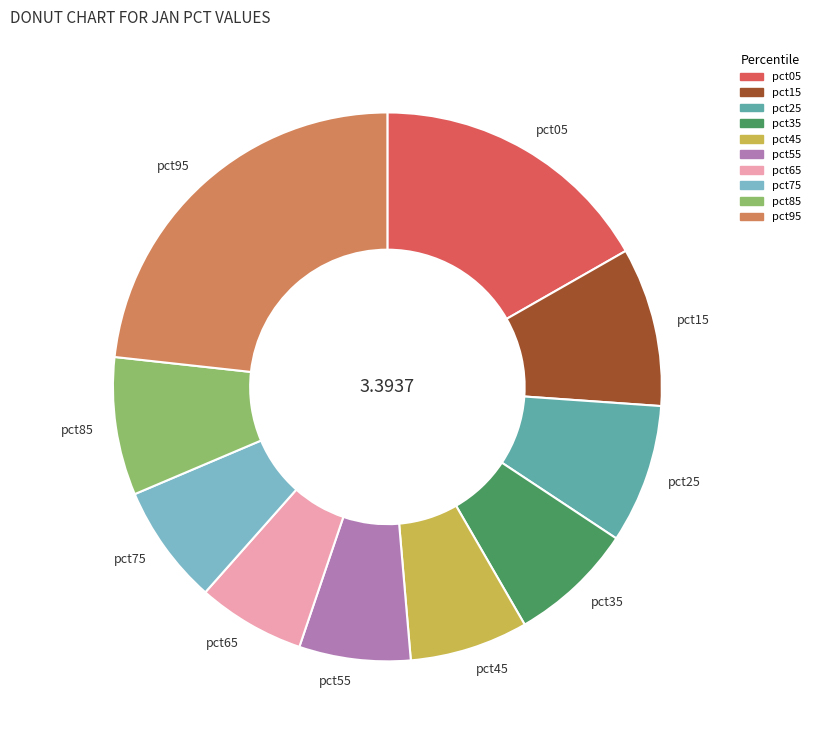

How many segments does this pie chart have?

10